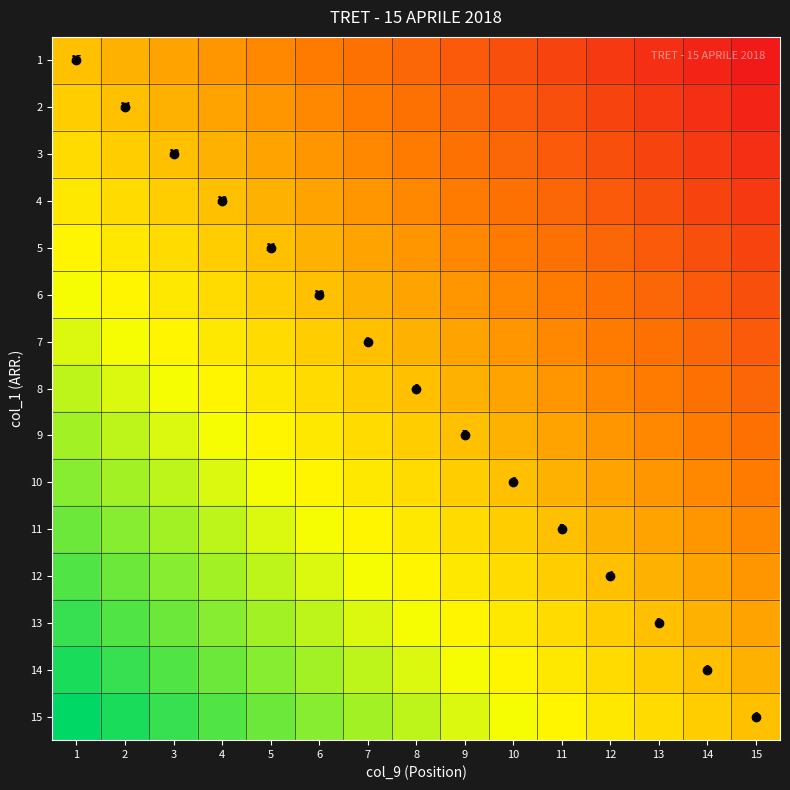

The value of 3 at 3 is 4. True or false?

False